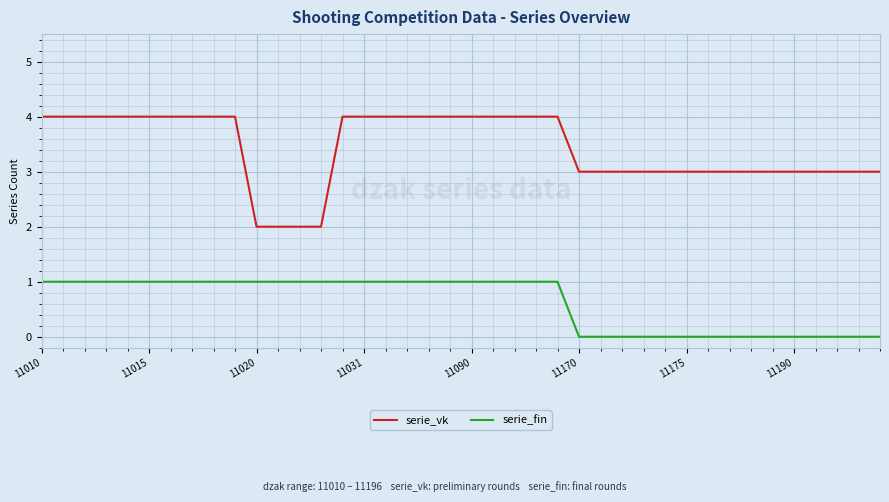

How many serie_fin values are between 0 and 1?

40